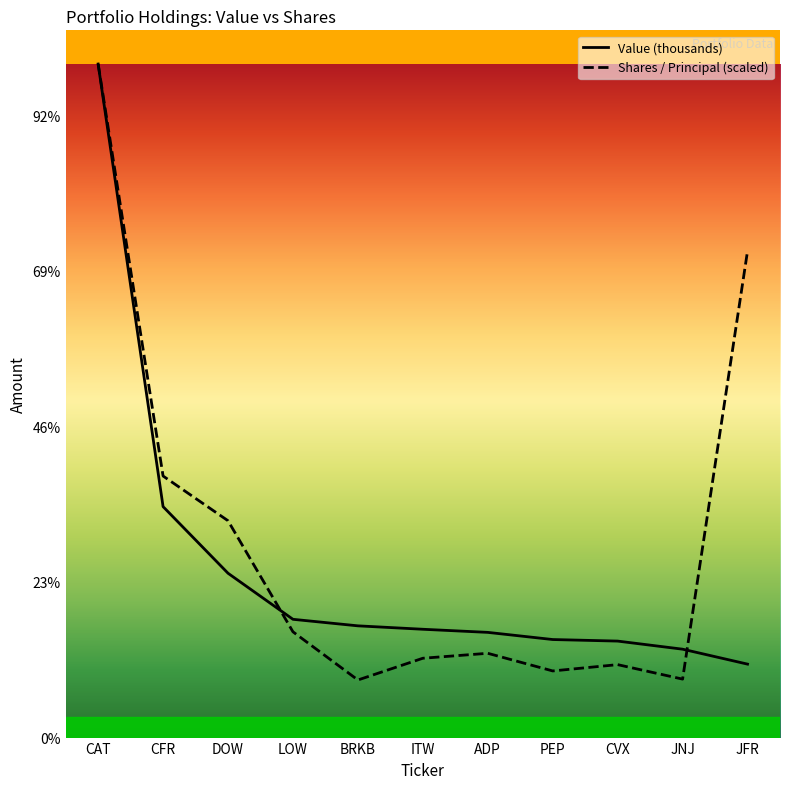

What is the difference between the second highest and minimum values in the Value (thousands) series?

506000.0